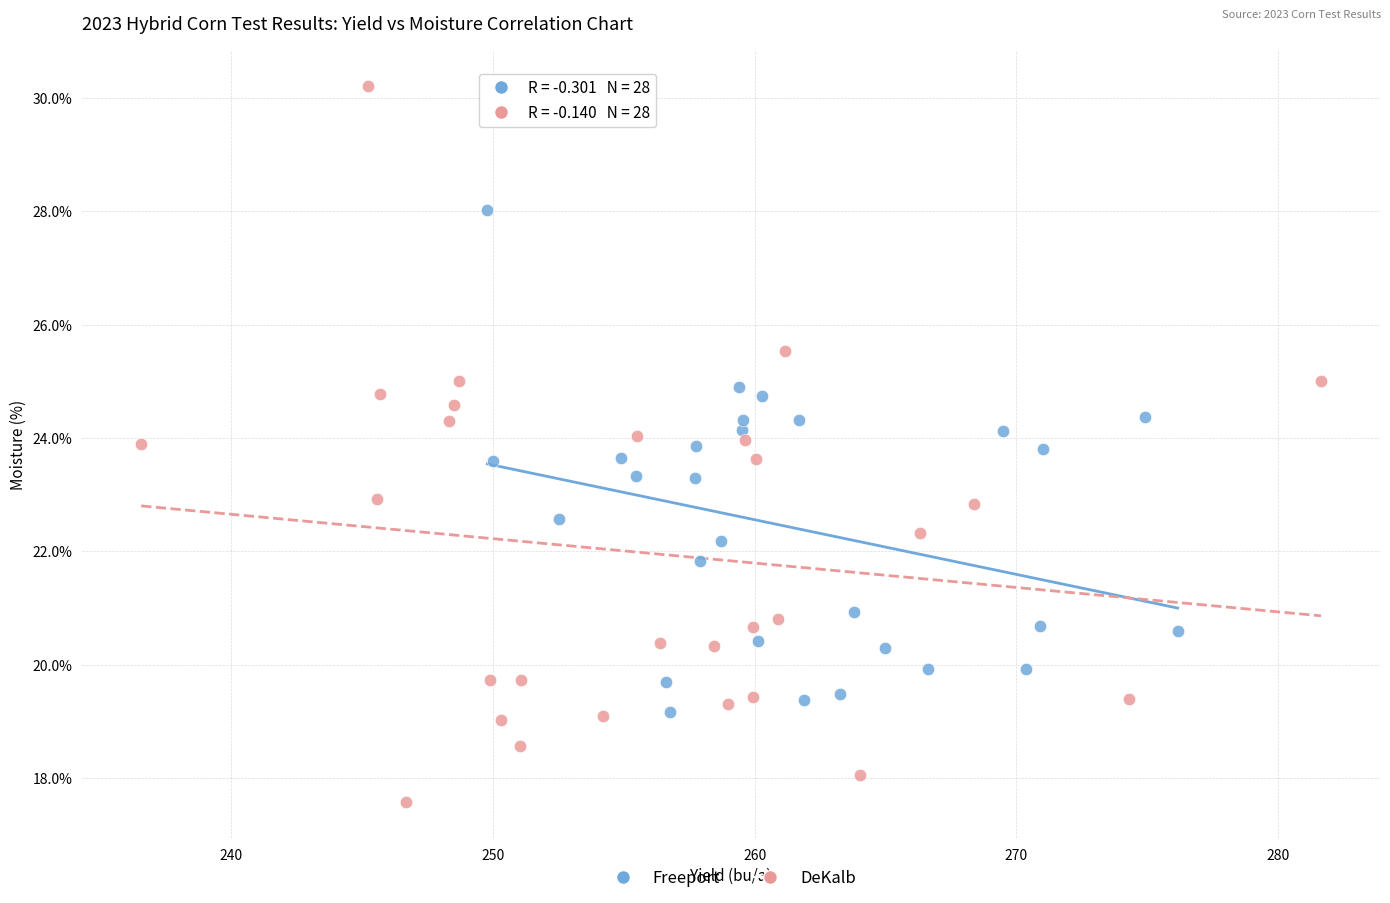

Which series reaches the maximum Y coordinate?

DeKalb